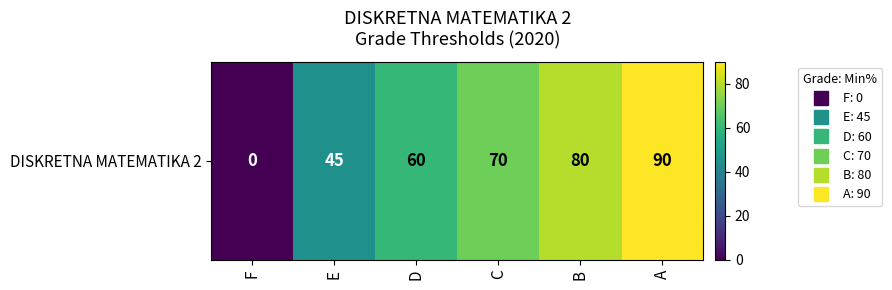

Reading left to right, list all the values displayed in this chart.

0	45	60	70	80	90